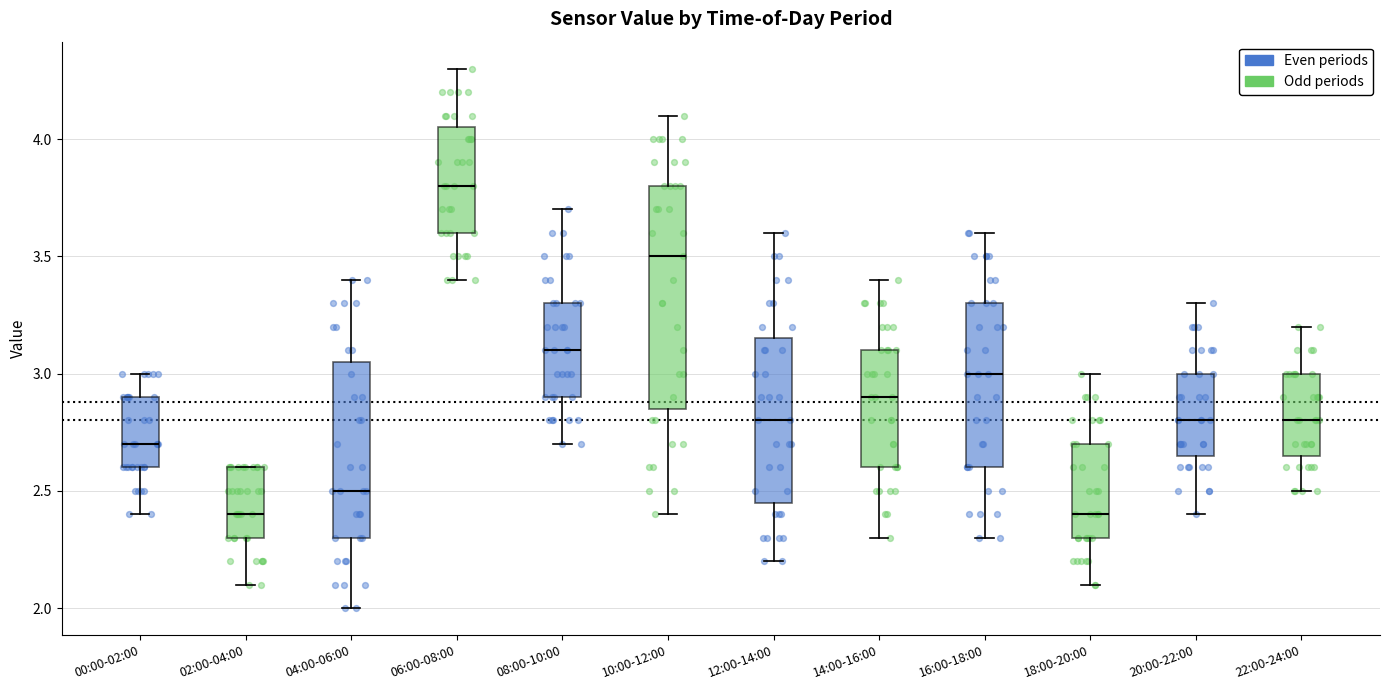

Where is the upper edge of the box for 14:00-16:00 on the y-axis? The values are not printed on the chart, so give them approximately, as read against the axis.

3.10